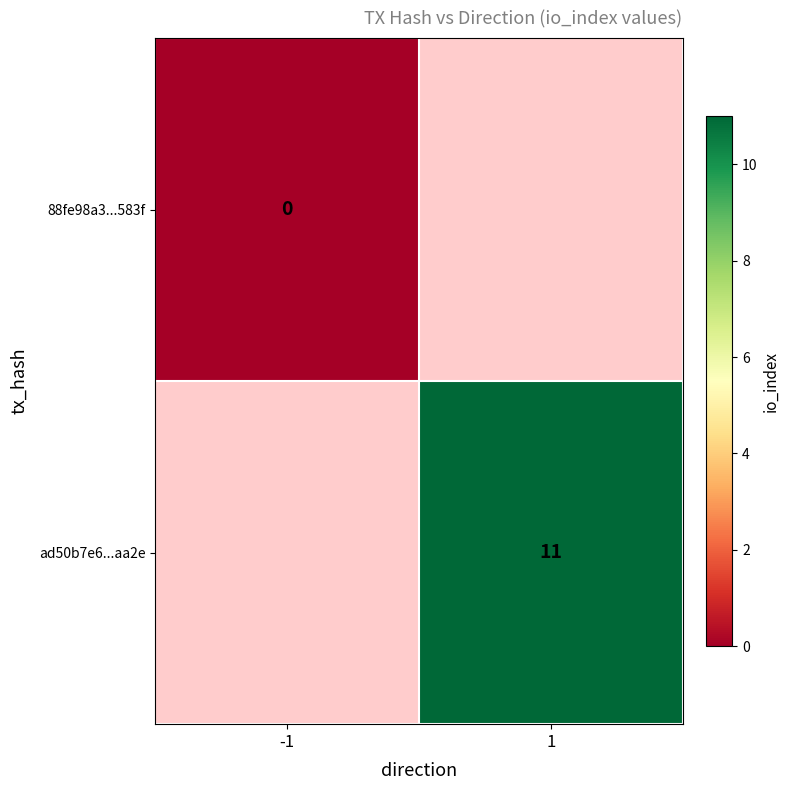

Is it true that ad50b7e6...aa2e equals 3 at 1?

False